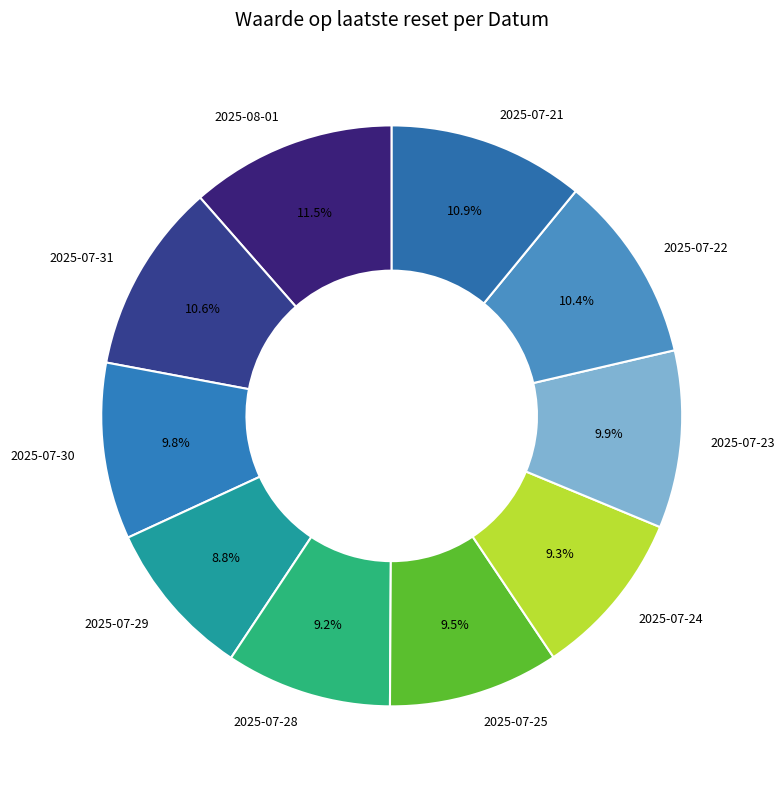

Which category has the biggest portion of the pie?

2025-08-01